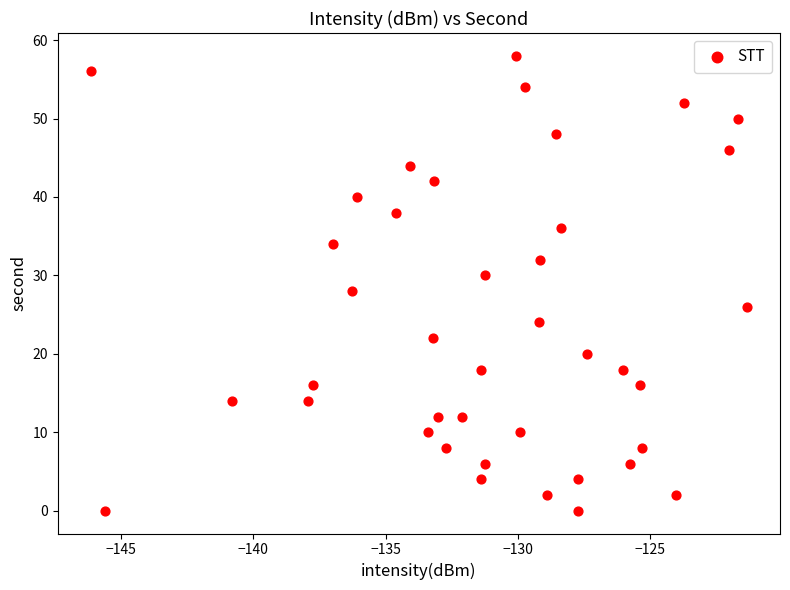

What is the range of Y values (max minus min)?

58